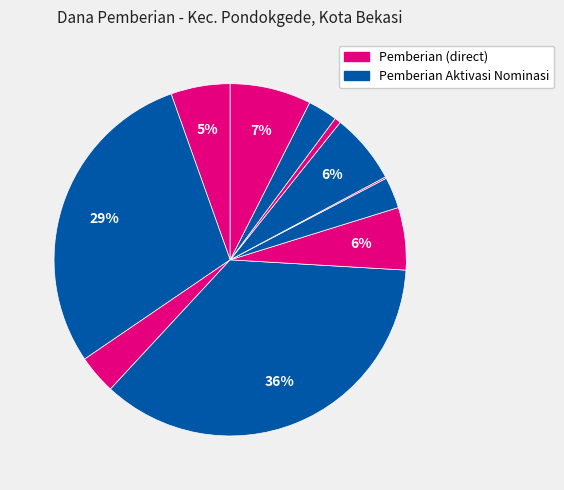

Count the number of slices in the pie.

11